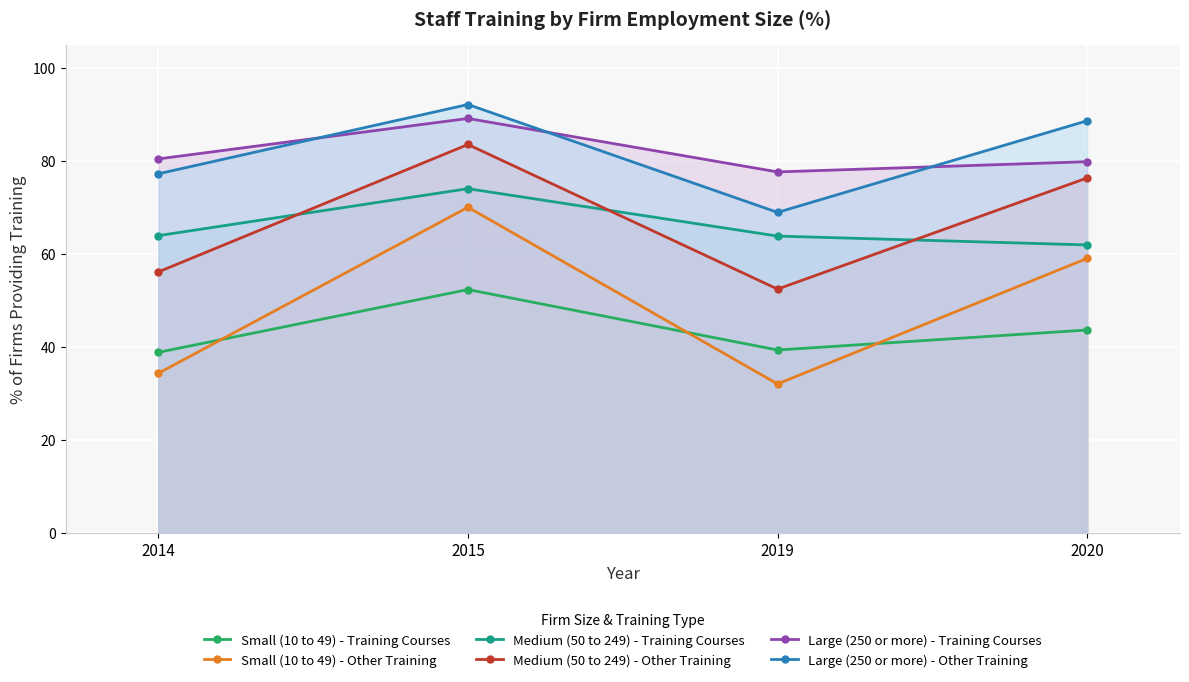

True or false: Small (10 to 49) - Training Courses and Medium (50 to 249) - Other Training intersect in this chart.

False